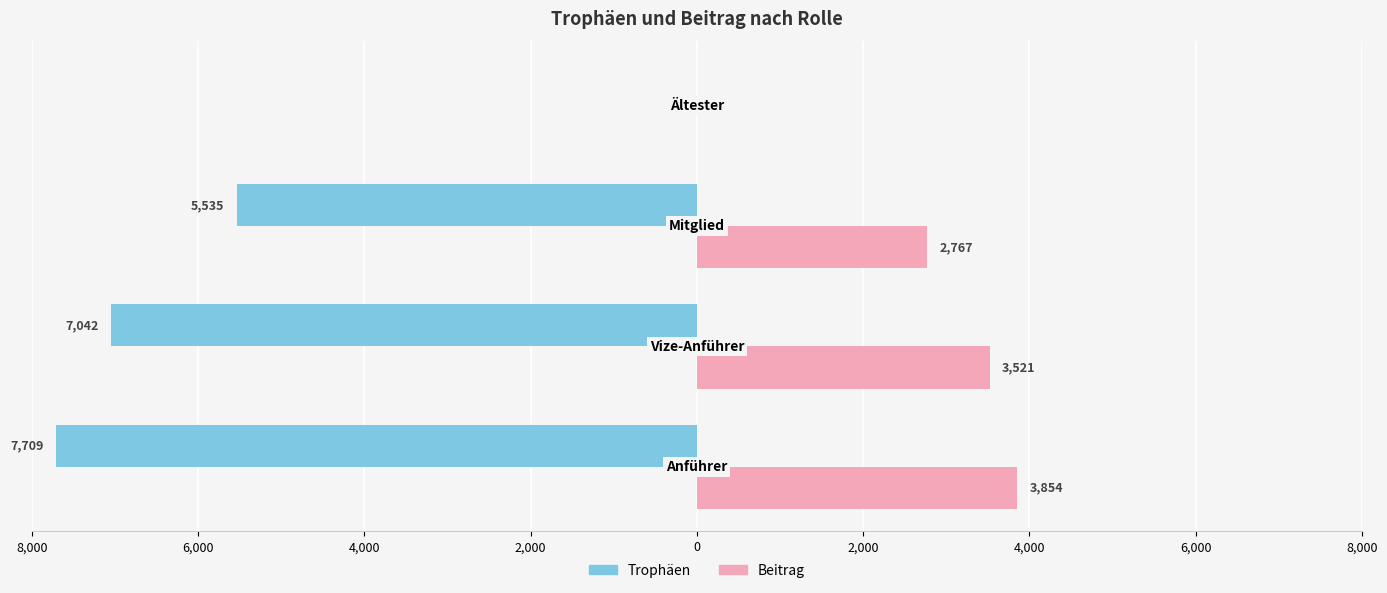

How many values in the Beitrag series are below 3521?

2